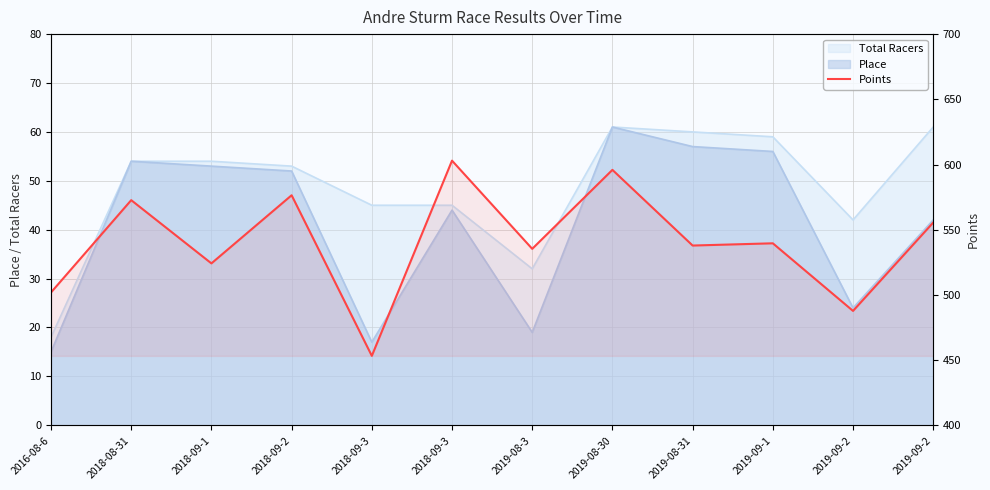

What value does the data have at 2019-08-3?

535.3